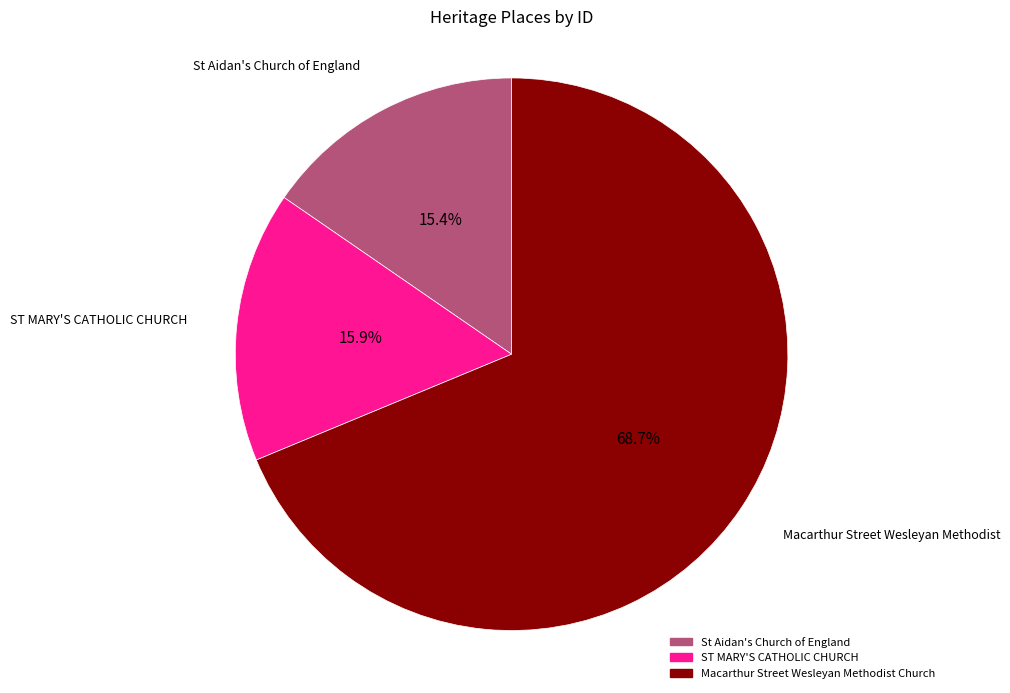

Which category accounts for the majority?

Macarthur Street Wesleyan Methodist Church